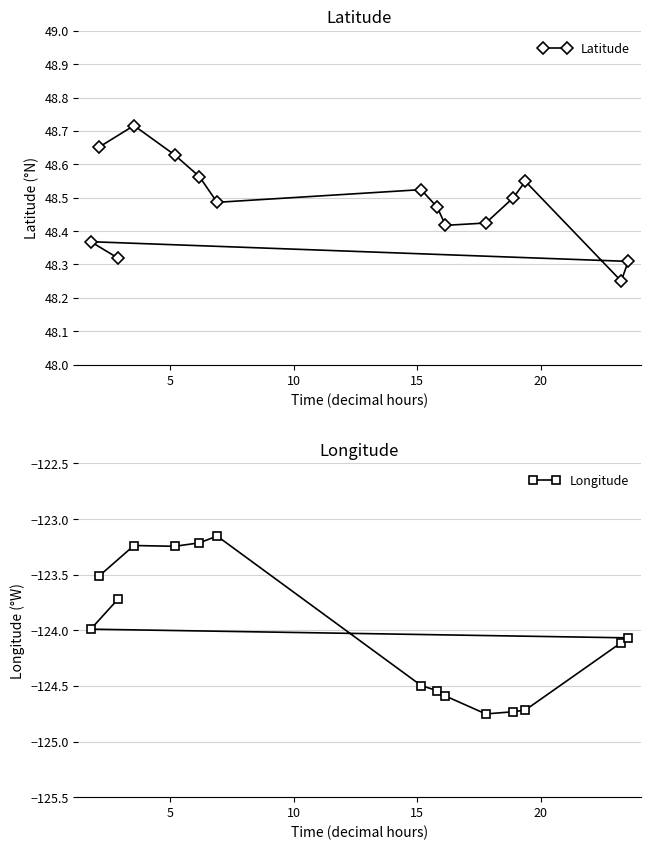

The Latitude series shows 11.2 at 20. True or false?

False